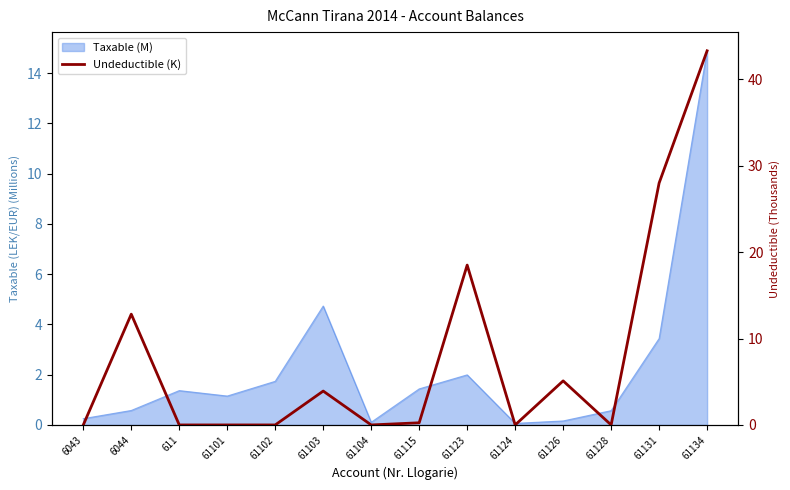

Does the chart display data point markers on the line(s)?

No